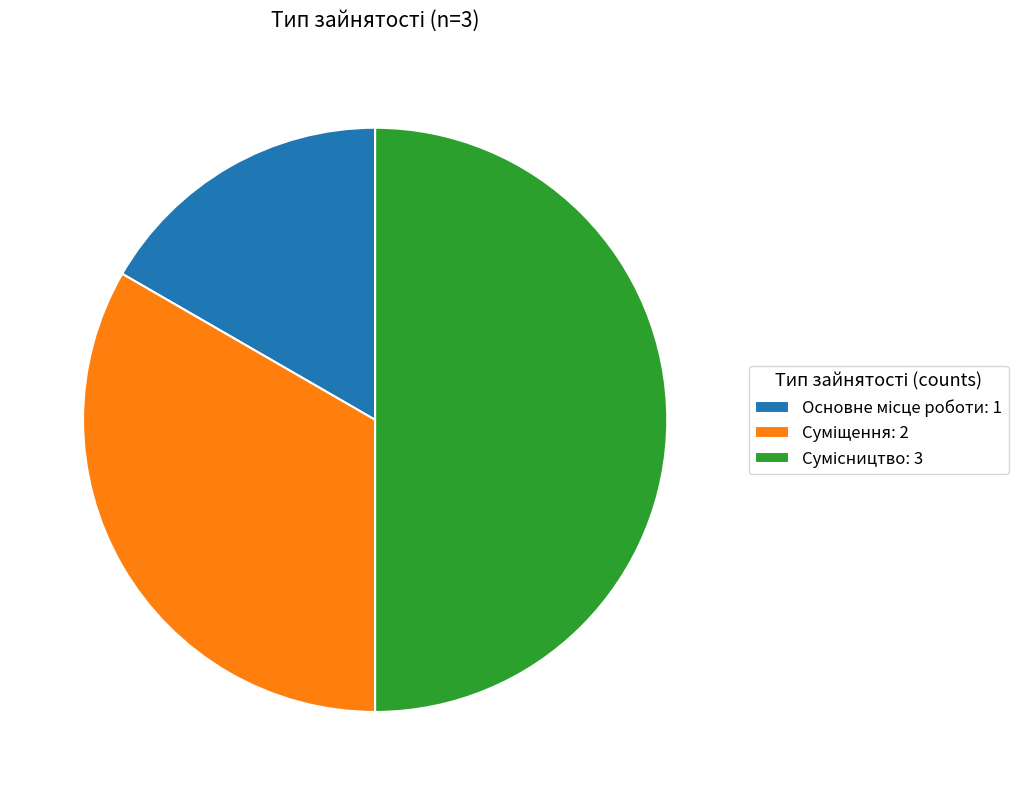

How many slices are in this pie chart?

3